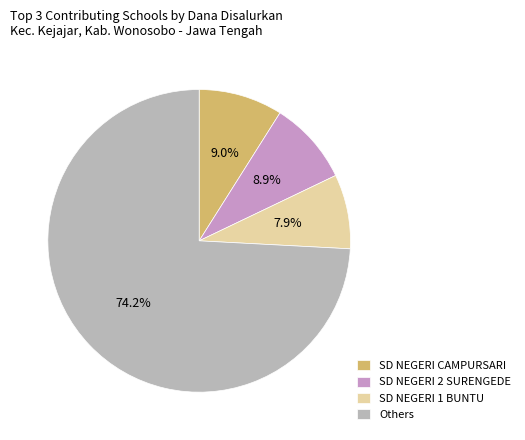

What is the ratio of the value at SD NEGERI 1 BUNTU to the value at SD NEGERI CAMPURSARI?

0.9